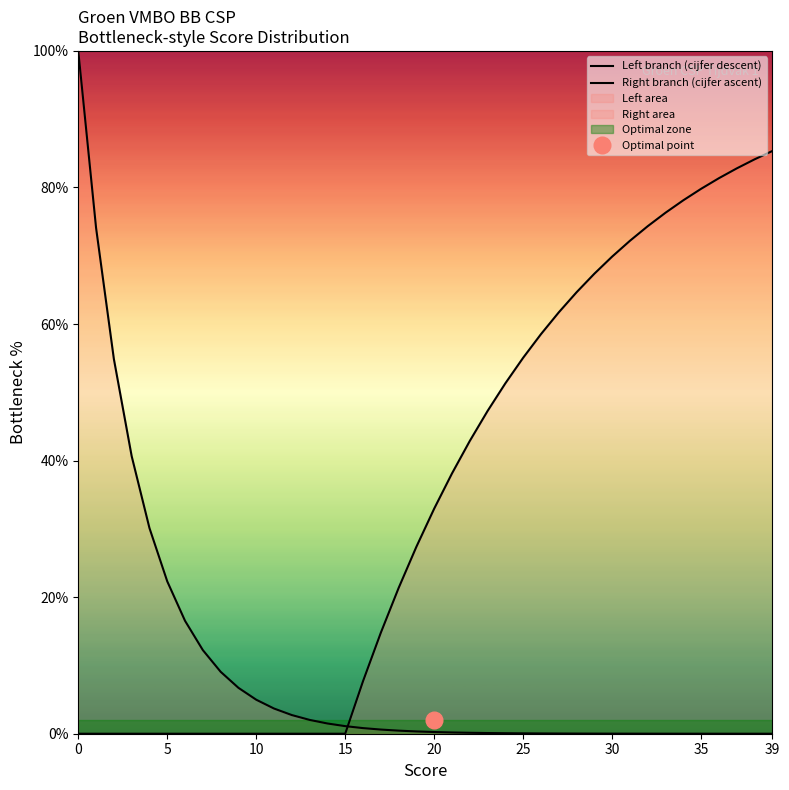

What is the value of the Right branch (cijfer ascent) point at the 23rd from the left?

42.9